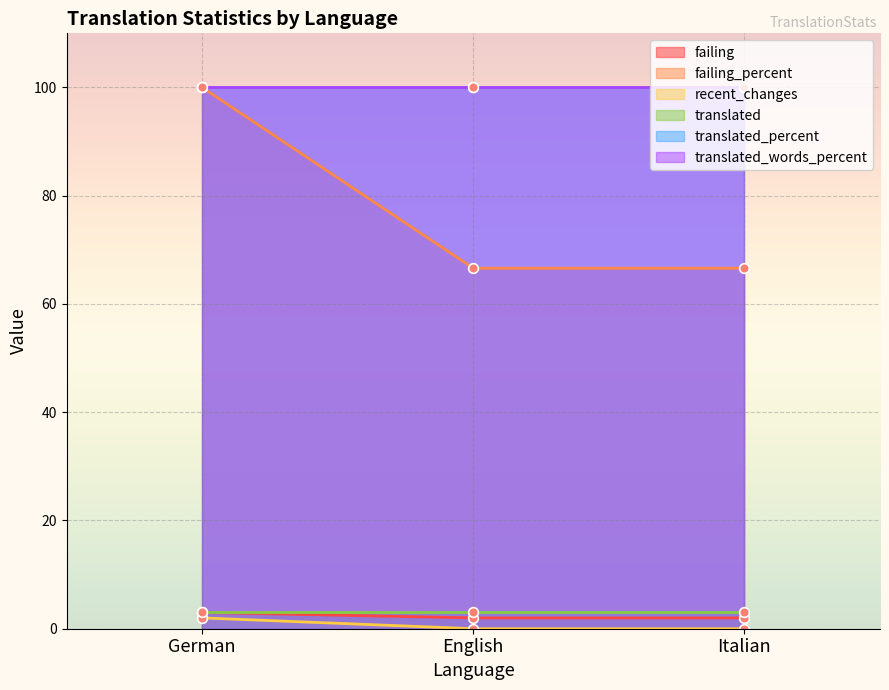

The failing series shows 3.0 at German. True or false?

True